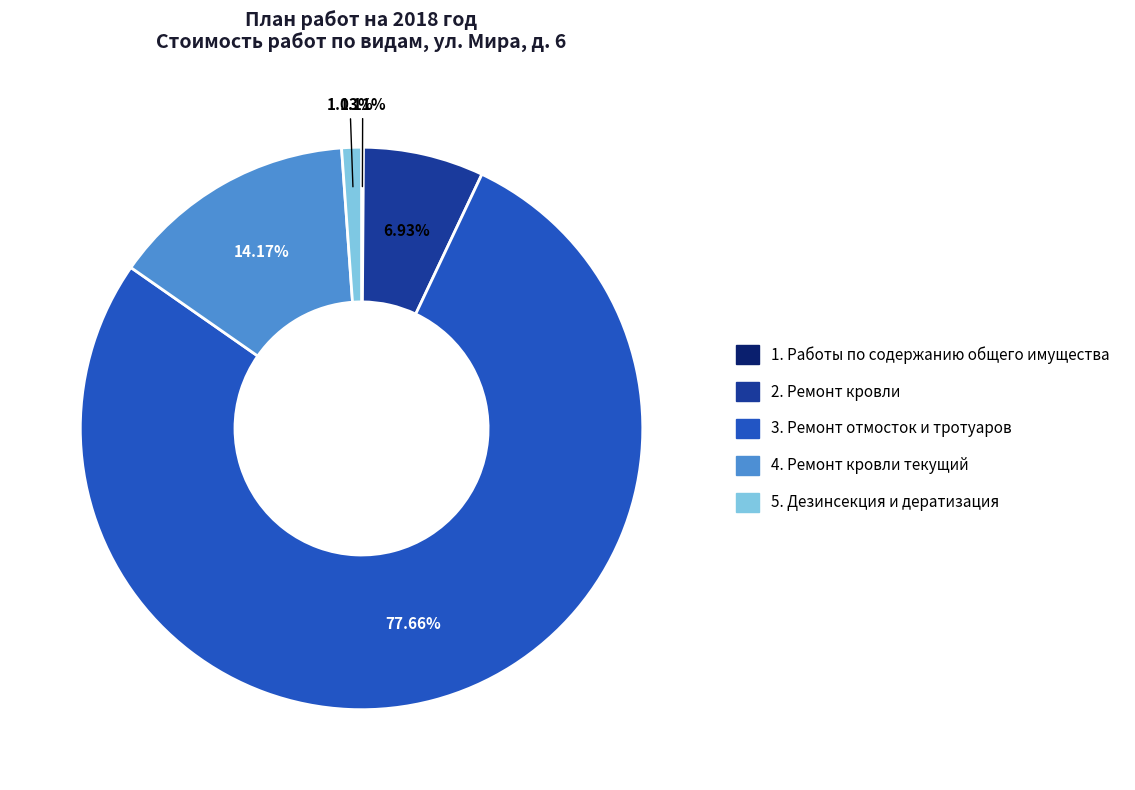

Between 4. Ремонт кровли текущий and 2. Ремонт кровли, which is larger?

4. Ремонт кровли текущий